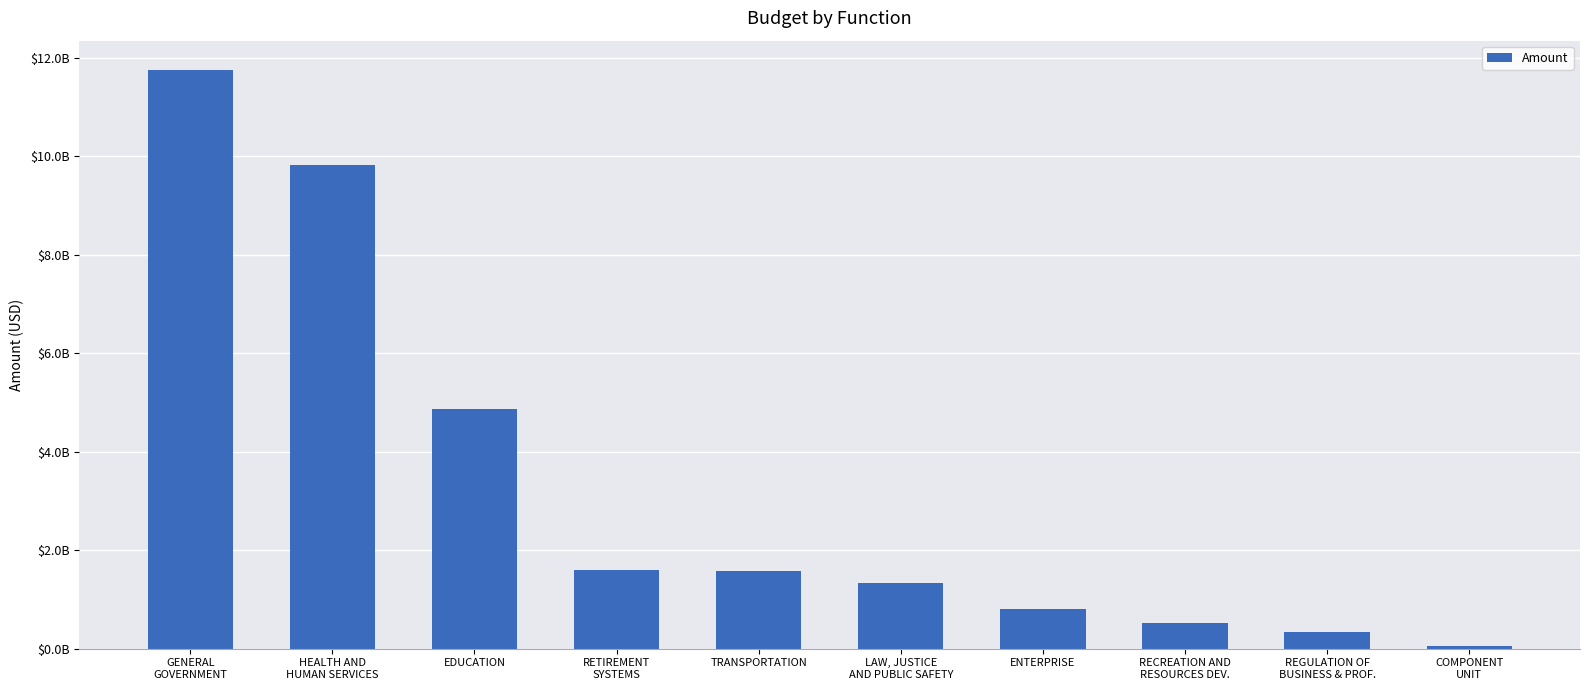

The value at EDUCATION is 4861005146.2. True or false?

True